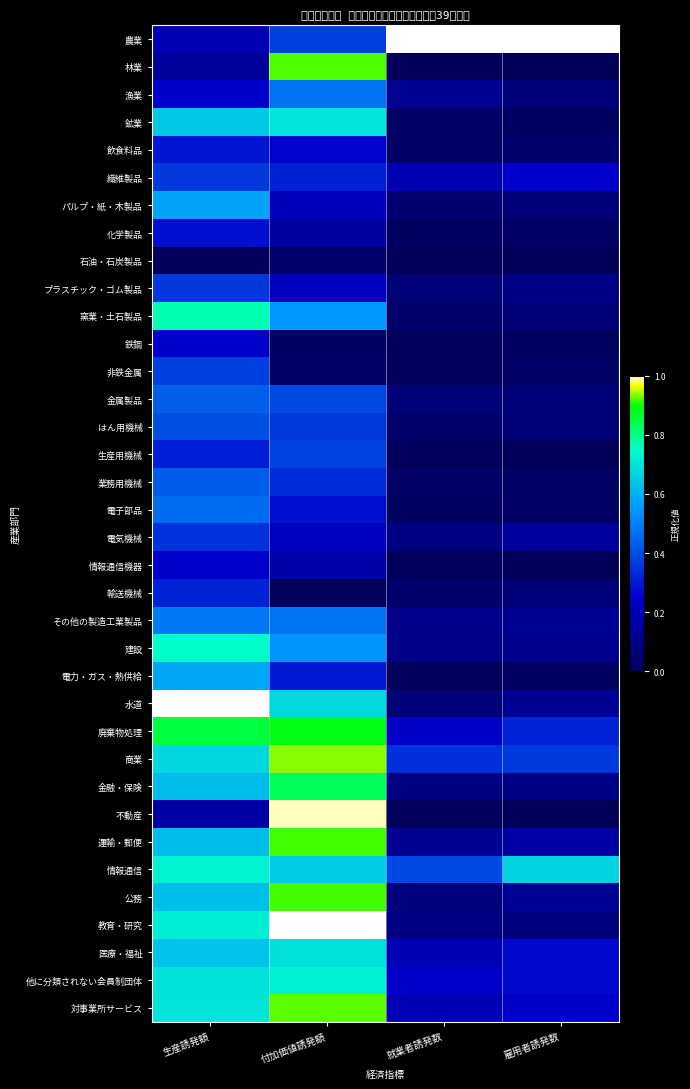

Reading left to right, transcribe all the data shown in this chart.

農業: 生産誘発額=0.2	付加価値誘発額=0.4	就業者誘発数=1.0	雇用者誘発数=1.0
林業: 生産誘発額=0.1	付加価値誘発額=0.9	就業者誘発数=0.0	雇用者誘発数=0.0
漁業: 生産誘発額=0.3	付加価値誘発額=0.5	就業者誘発数=0.1	雇用者誘発数=0.1
鉱業: 生産誘発額=0.6	付加価値誘発額=0.7	就業者誘発数=0.0	雇用者誘発数=0.0
飲食料品: 生産誘発額=0.3	付加価値誘発額=0.3	就業者誘発数=0.0	雇用者誘発数=0.0
繊維製品: 生産誘発額=0.4	付加価値誘発額=0.3	就業者誘発数=0.2	雇用者誘発数=0.2
パルプ・紙・木製品: 生産誘発額=0.6	付加価値誘発額=0.2	就業者誘発数=0.1	雇用者誘発数=0.1
化学製品: 生産誘発額=0.3	付加価値誘発額=0.2	就業者誘発数=0.0	雇用者誘発数=0.0
石油・石炭製品: 生産誘発額=0.0	付加価値誘発額=0.0	就業者誘発数=0.0	雇用者誘発数=0.0
プラスチック・ゴム製品: 生産誘発額=0.4	付加価値誘発額=0.2	就業者誘発数=0.1	雇用者誘発数=0.1
窯業・土石製品: 生産誘発額=0.8	付加価値誘発額=0.5	就業者誘発数=0.0	雇用者誘発数=0.1
鉄鋼: 生産誘発額=0.2	付加価値誘発額=0.0	就業者誘発数=0.0	雇用者誘発数=0.0
非鉄金属: 生産誘発額=0.4	付加価値誘発額=0.0	就業者誘発数=0.0	雇用者誘発数=0.0
金属製品: 生産誘発額=0.4	付加価値誘発額=0.4	就業者誘発数=0.1	雇用者誘発数=0.1
はん用機械: 生産誘発額=0.4	付加価値誘発額=0.4	就業者誘発数=0.0	雇用者誘発数=0.1
生産用機械: 生産誘発額=0.3	付加価値誘発額=0.4	就業者誘発数=0.0	雇用者誘発数=0.0
業務用機械: 生産誘発額=0.4	付加価値誘発額=0.3	就業者誘発数=0.0	雇用者誘発数=0.0
電子部品: 生産誘発額=0.5	付加価値誘発額=0.3	就業者誘発数=0.0	雇用者誘発数=0.0
電気機械: 生産誘発額=0.4	付加価値誘発額=0.2	就業者誘発数=0.1	雇用者誘発数=0.1
情報通信機器: 生産誘発額=0.2	付加価値誘発額=0.2	就業者誘発数=0.0	雇用者誘発数=0.0
輸送機械: 生産誘発額=0.3	付加価値誘発額=0.0	就業者誘発数=0.0	雇用者誘発数=0.1
その他の製造工業製品: 生産誘発額=0.5	付加価値誘発額=0.5	就業者誘発数=0.1	雇用者誘発数=0.1
建設: 生産誘発額=0.8	付加価値誘発額=0.5	就業者誘発数=0.1	雇用者誘発数=0.1
電力・ガス・熱供給: 生産誘発額=0.6	付加価値誘発額=0.3	就業者誘発数=0.0	雇用者誘発数=0.0
水道: 生産誘発額=1.0	付加価値誘発額=0.7	就業者誘発数=0.1	雇用者誘発数=0.1
廃棄物処理: 生産誘発額=0.9	付加価値誘発額=0.9	就業者誘発数=0.2	雇用者誘発数=0.3
商業: 生産誘発額=0.7	付加価値誘発額=0.9	就業者誘発数=0.3	雇用者誘発数=0.4
金融・保険: 生産誘発額=0.6	付加価値誘発額=0.8	就業者誘発数=0.1	雇用者誘発数=0.1
不動産: 生産誘発額=0.2	付加価値誘発額=1.0	就業者誘発数=0.0	雇用者誘発数=0.0
運輸・郵便: 生産誘発額=0.6	付加価値誘発額=0.9	就業者誘発数=0.1	雇用者誘発数=0.2
情報通信: 生産誘発額=0.7	付加価値誘発額=0.6	就業者誘発数=0.4	雇用者誘発数=0.7
公務: 生産誘発額=0.6	付加価値誘発額=0.9	就業者誘発数=0.1	雇用者誘発数=0.1
教育・研究: 生産誘発額=0.7	付加価値誘発額=1.0	就業者誘発数=0.1	雇用者誘発数=0.1
医療・福祉: 生産誘発額=0.6	付加価値誘発額=0.7	就業者誘発数=0.2	雇用者誘発数=0.3
他に分類されない会員制団体: 生産誘発額=0.7	付加価値誘発額=0.7	就業者誘発数=0.3	雇用者誘発数=0.3
対事業所サービス: 生産誘発額=0.7	付加価値誘発額=0.9	就業者誘発数=0.2	雇用者誘発数=0.2